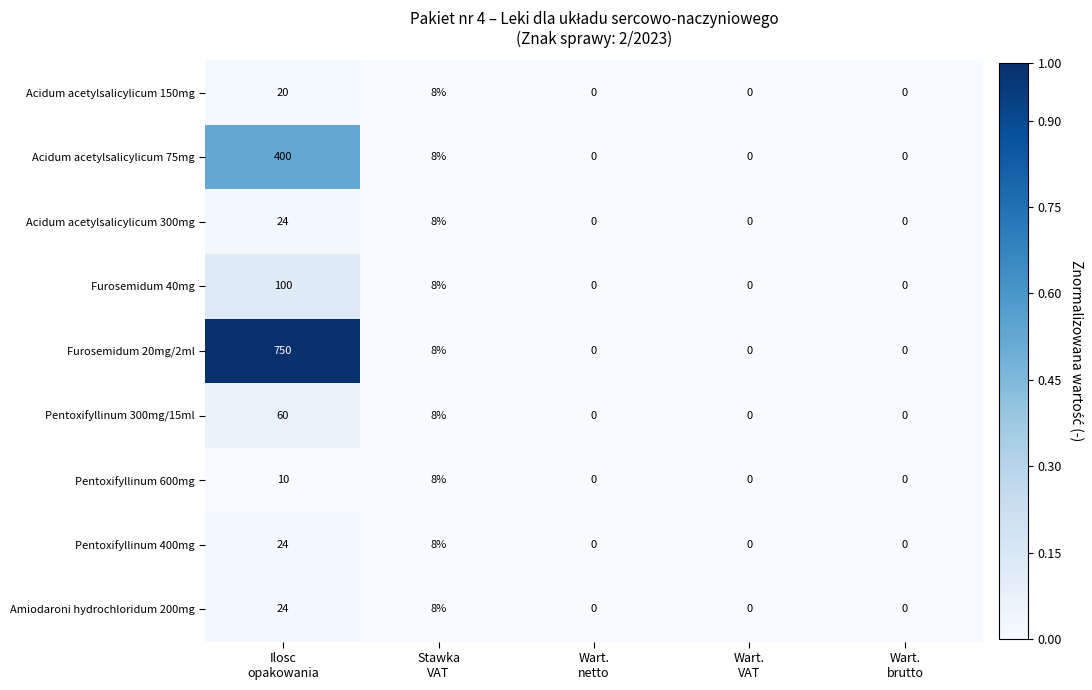

Which series has the widest spread of values?

Furosemidum 20mg/2ml